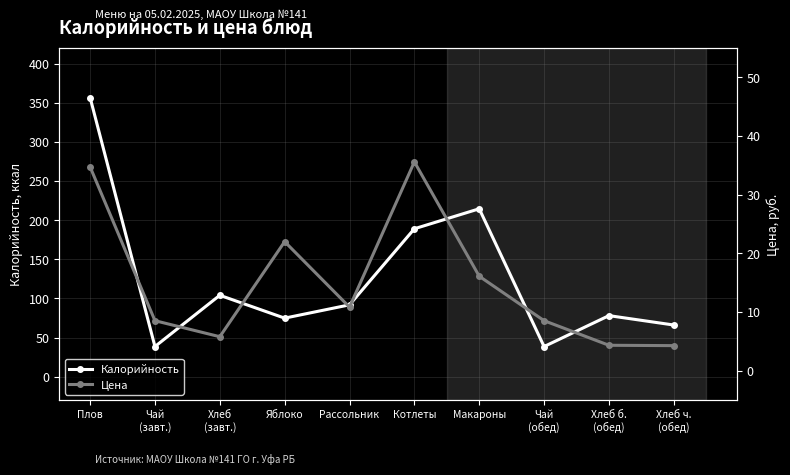

What is the total value across all series at Хлеб
(завт.)?

109.8